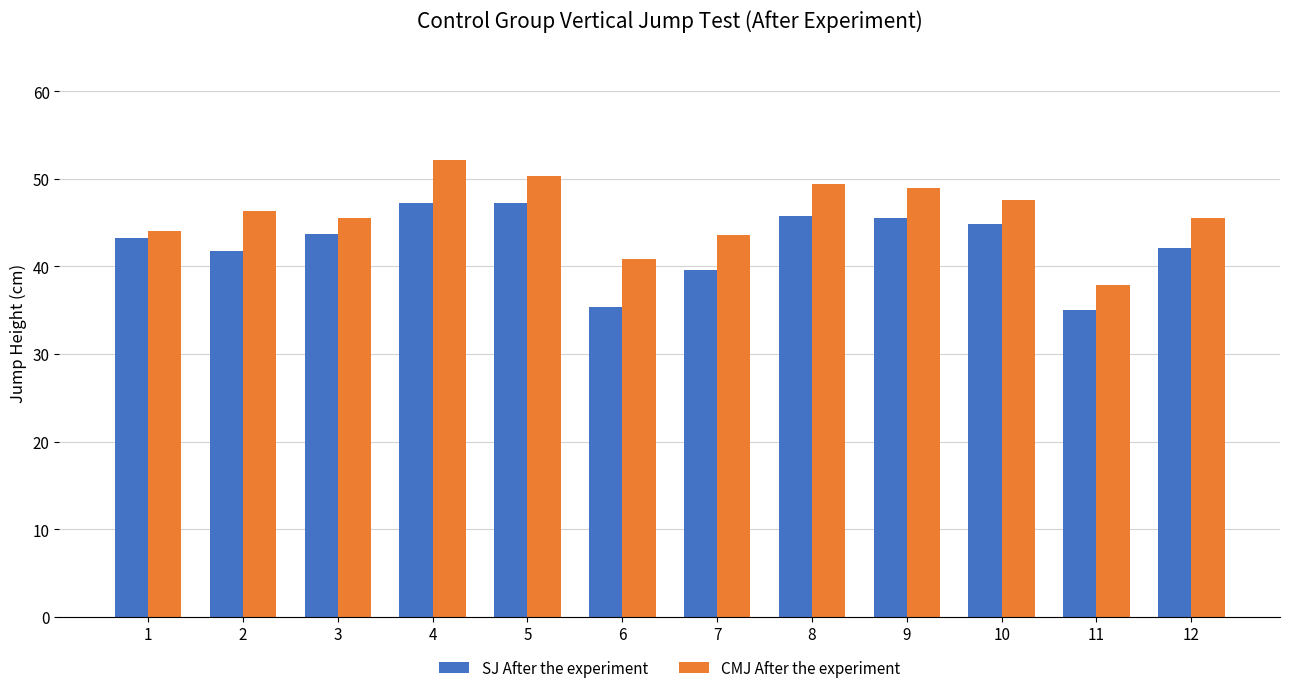

Reading left to right, extract all data points from this chart.

SJ After the experiment: 43.3	41.8	43.7	47.3	47.3	35.3	39.6	45.8	45.5	44.9	35.0	42.1
CMJ After the experiment: 44.0	46.4	45.5	52.1	50.4	40.9	43.6	49.4	49.0	47.6	37.9	45.5